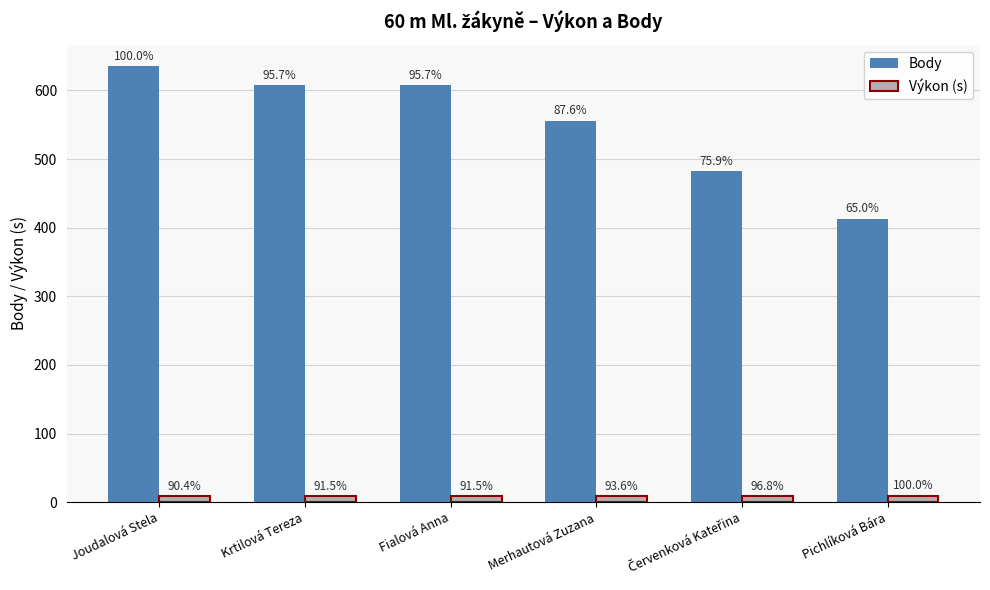

How many groups of bars are there?

6